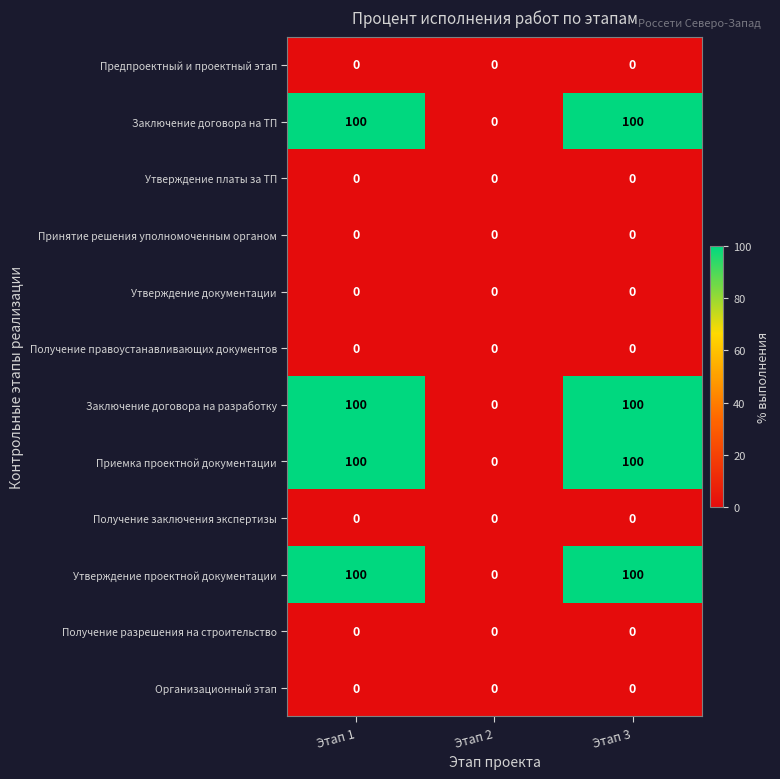

True or false: Заключение договора на разработку has a value of 100 at Этап 1.

True